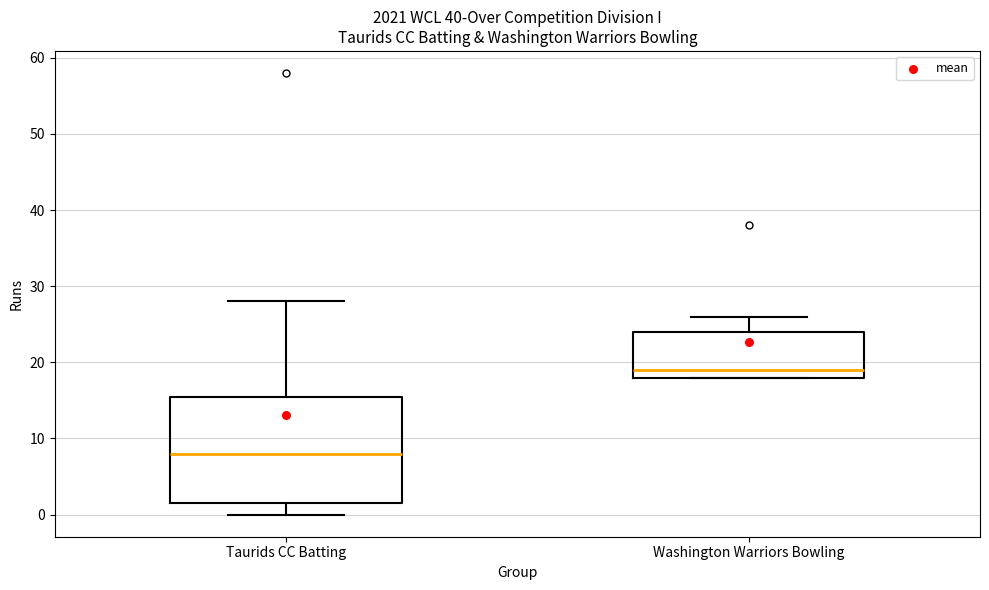

Reading left to right, transcribe this box plot: for each box, give where its median line is, the range the box spans, and where its two whiskers end, as read against the y-axis. The values are not printed on the chart, so give them approximately, as read against the axis.

Taurids CC Batting: median 8, box 2 to 16, whiskers 0 to 28
Washington Warriors Bowling: median 19, box 18 to 24, whiskers 18 to 26